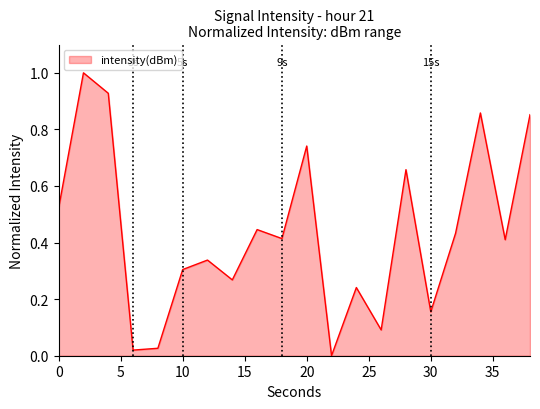

How many categories are shown in the chart?

20